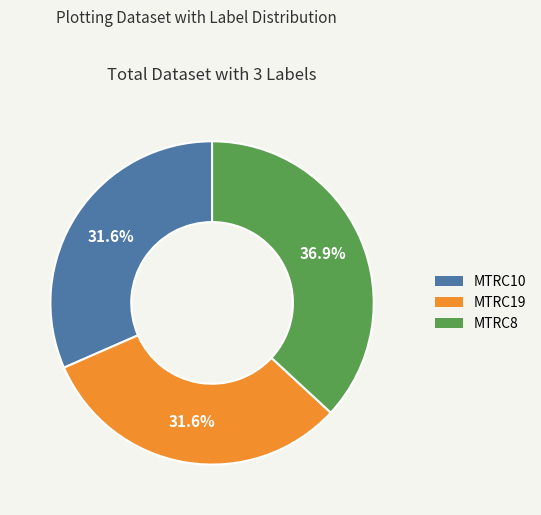

Does any single category account for the majority?

No